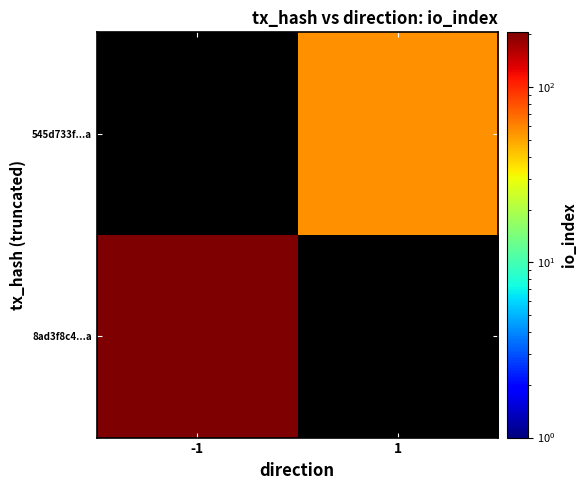

The value of 8ad3f8c4...a at -1 is 327.3. True or false?

False